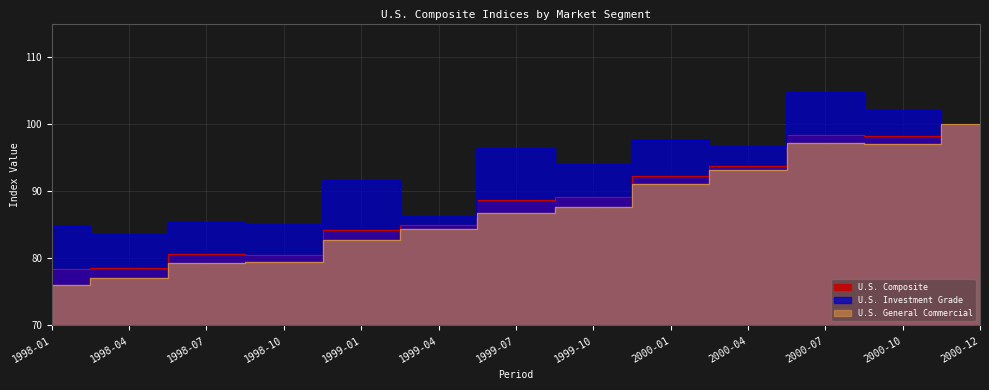

True or false: U.S. General Commercial and U.S. Investment Grade cross at least once.

False